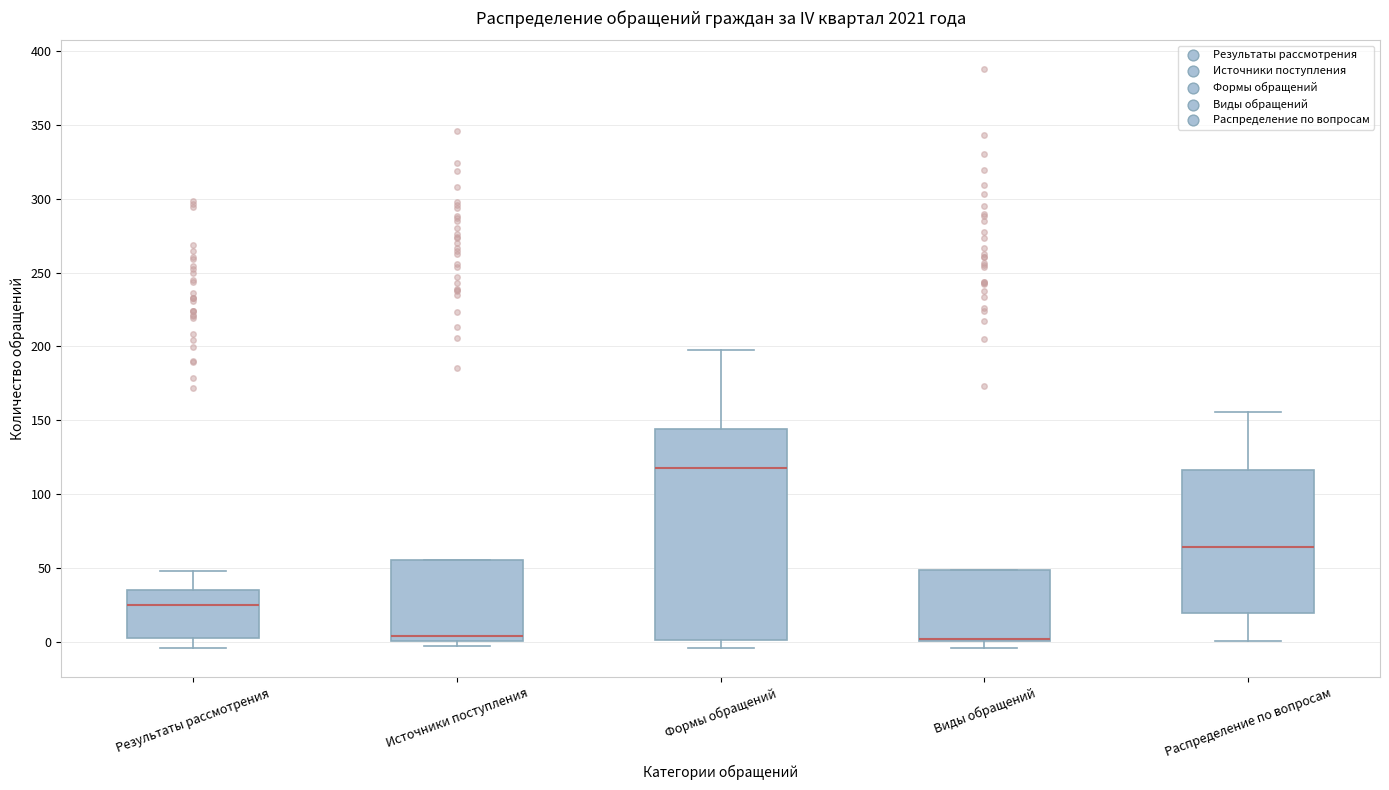

Reading left to right, transcribe this box plot: for each box, give where its median line is, the range the box spans, and where its two whiskers end, as read against the y-axis. The values are not printed on the chart, so give them approximately, as read against the axis.

Результаты рассмотрения: median 25, box 5 to 35, whiskers -5 to 50
Источники поступления: median 5, box 0 to 55, whiskers -5 to 55
Формы обращений: median 120, box 0 to 145, whiskers -5 to 200
Виды обращений: median 0 (just above the box's lower edge), box 0 to 50, whiskers -5 to 50
Распределение по вопросам: median 65, box 20 to 115, whiskers 0 to 155